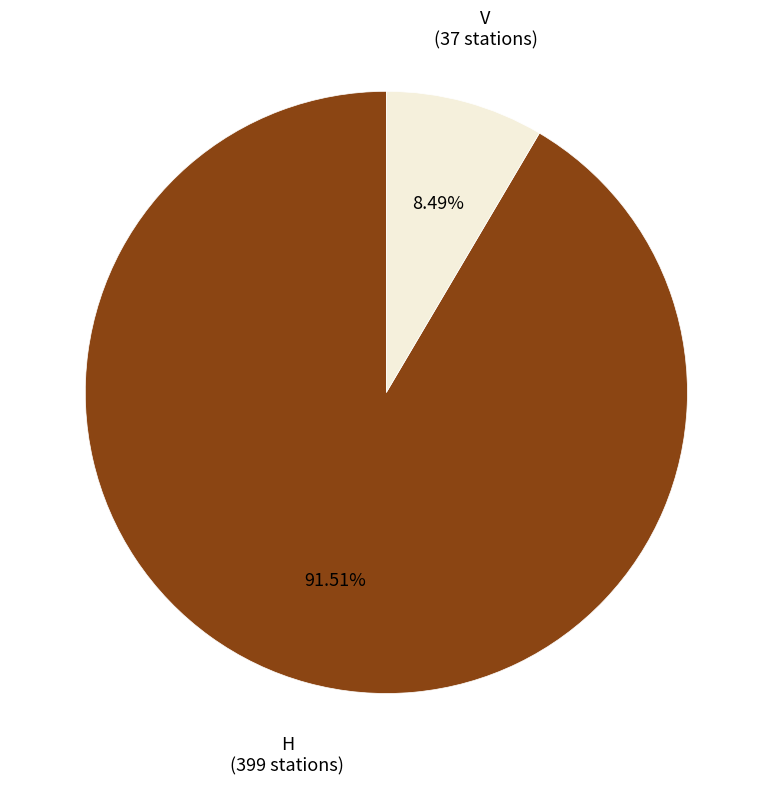

Do H and V together represent more than half of the pie?

Yes